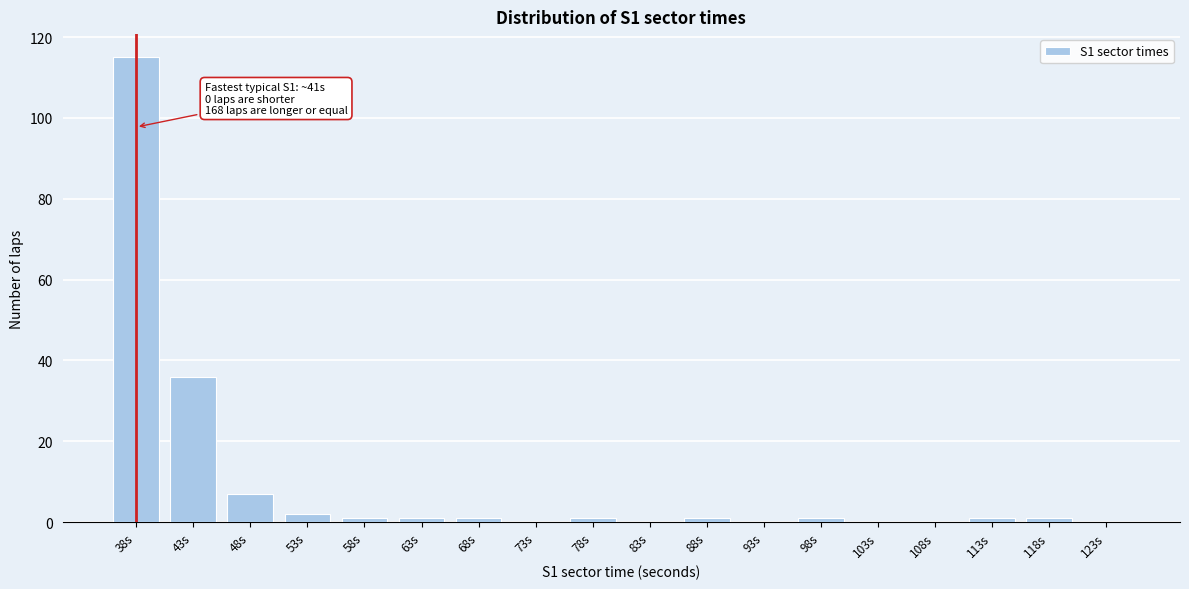

Reading left to right, transcribe all the data shown in this chart.

38s=115	43s=36	48s=7	53s=2	58s=1	63s=1	68s=1	73s=0	78s=1	83s=0	88s=1	93s=0	98s=1	103s=0	108s=0	113s=1	118s=1	123s=0